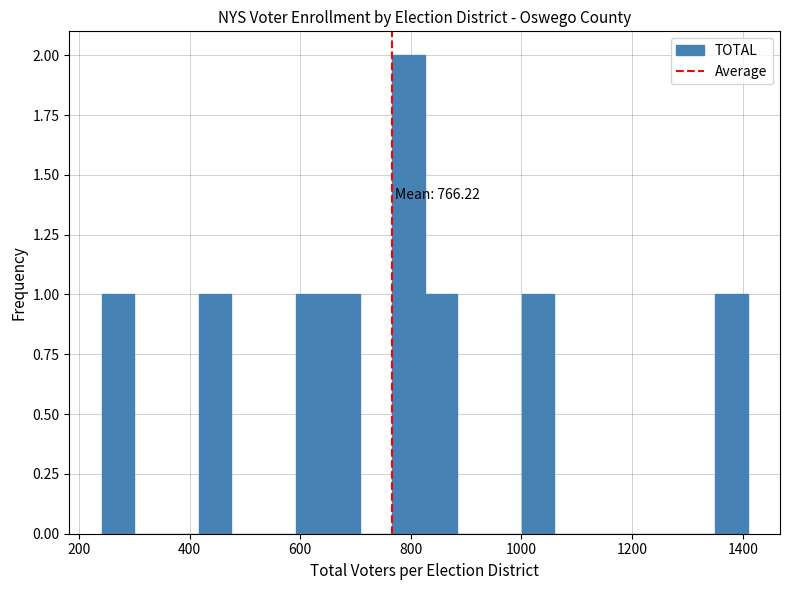

Around what value on the x-axis is the tallest bar? Give the approximate position of its centre, as read against the axis.

800